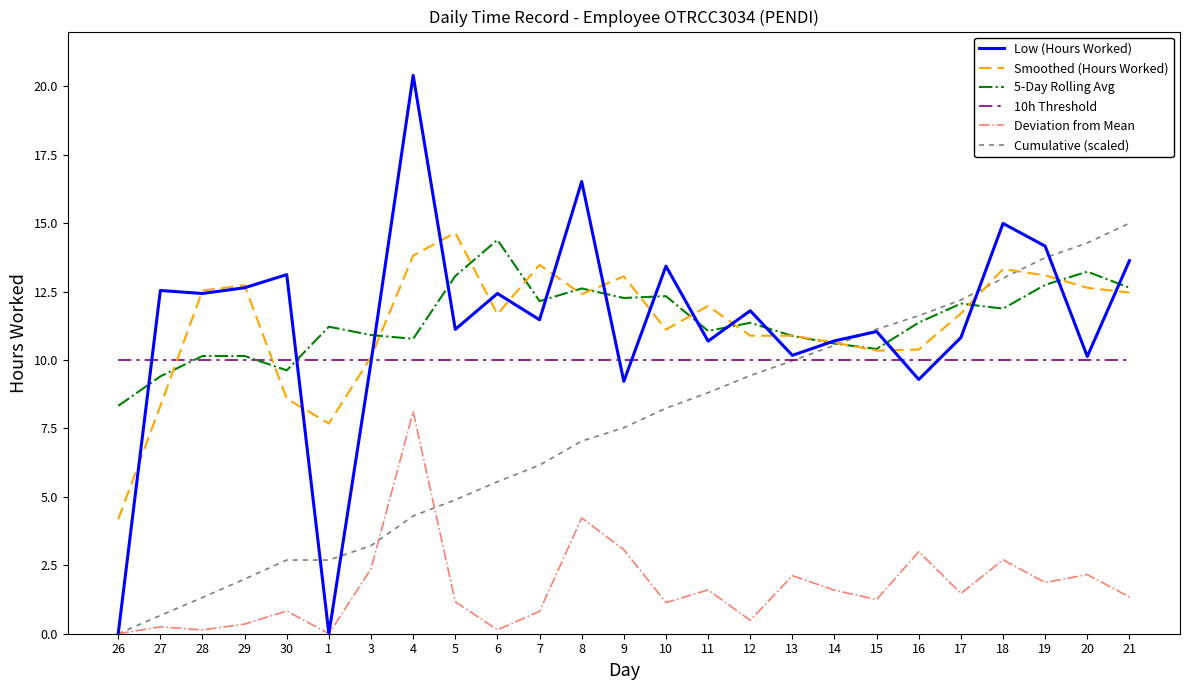

Is it true that 10h Threshold equals 10.0 at 29?

True